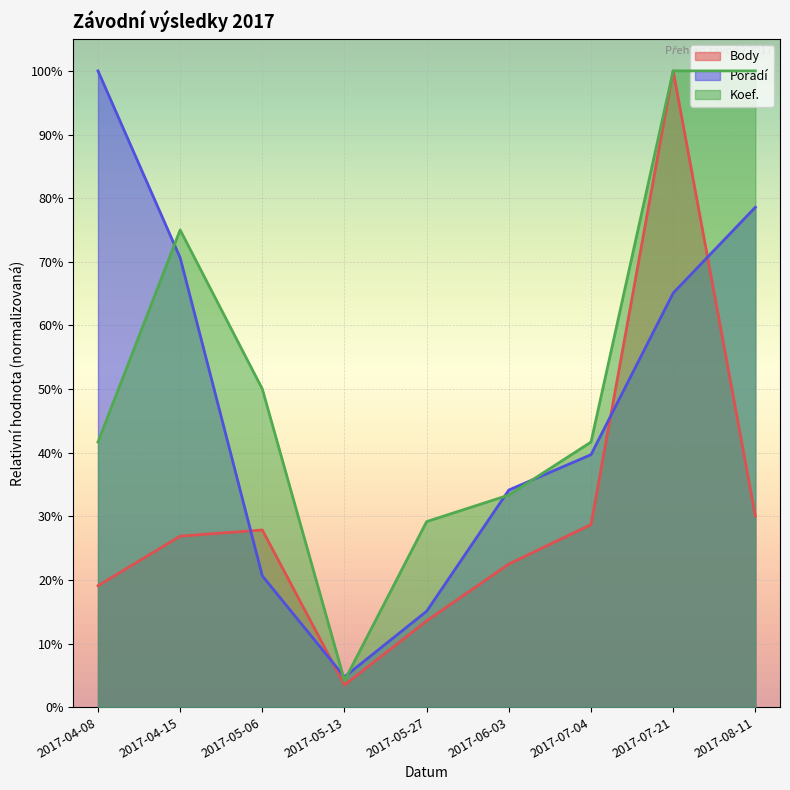

How many lines are shown in the chart?

3